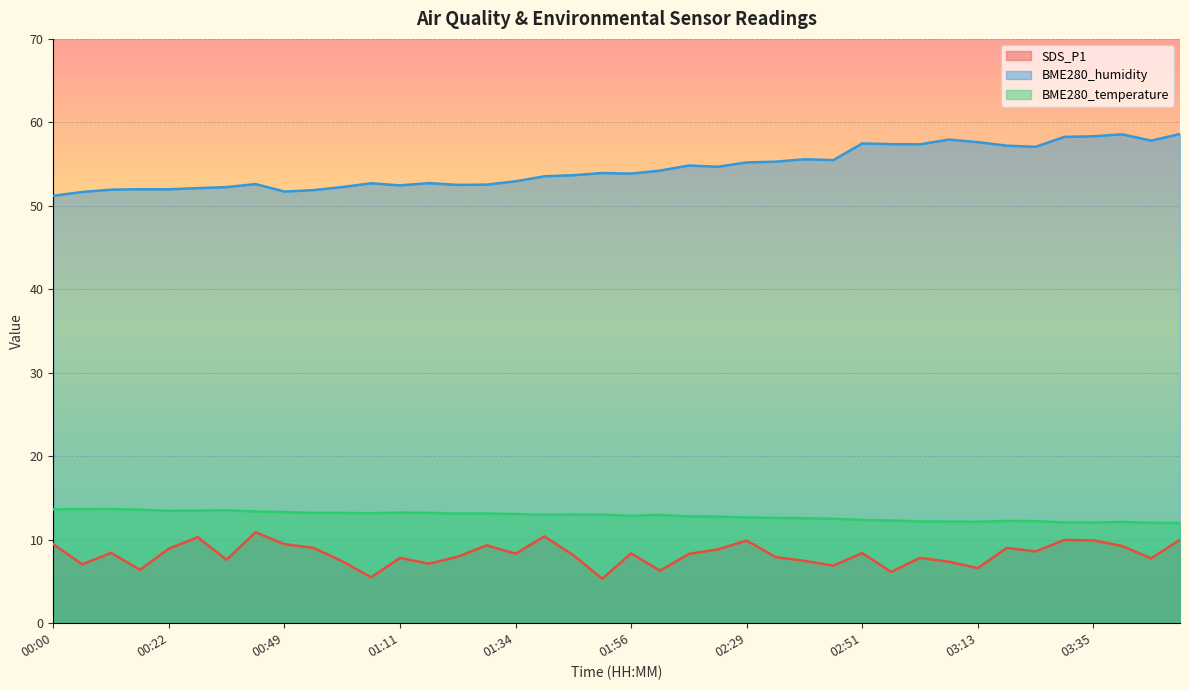

What is the average value of the BME280_temperature series?

12.8